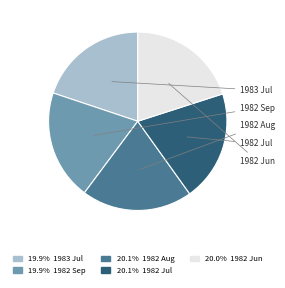

Does any single category account for the majority?

No